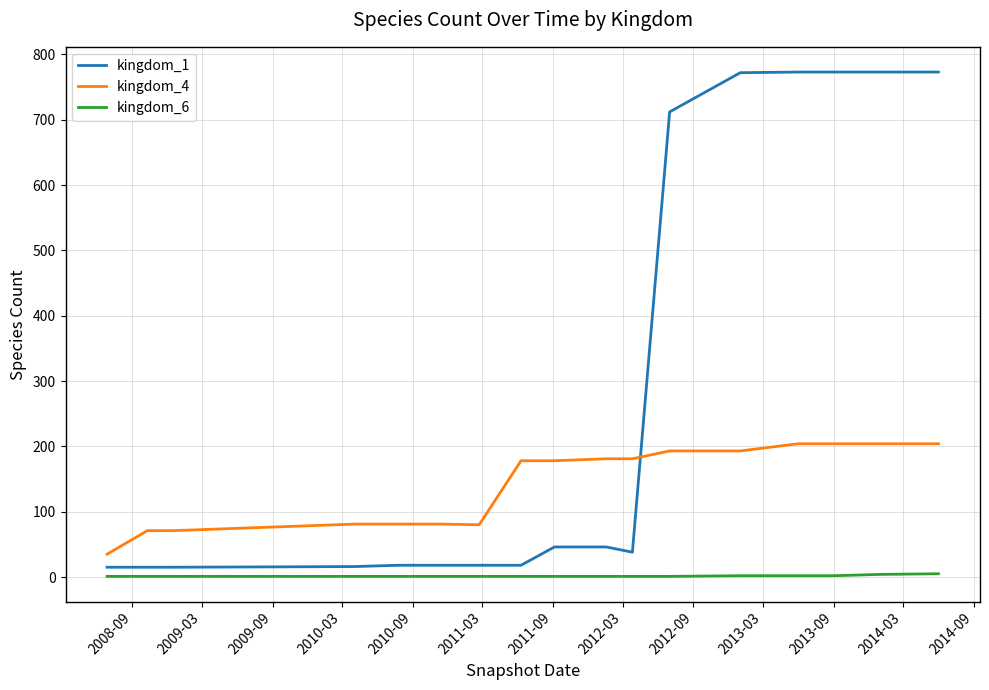

Which series has the largest total across all categories?

kingdom_1